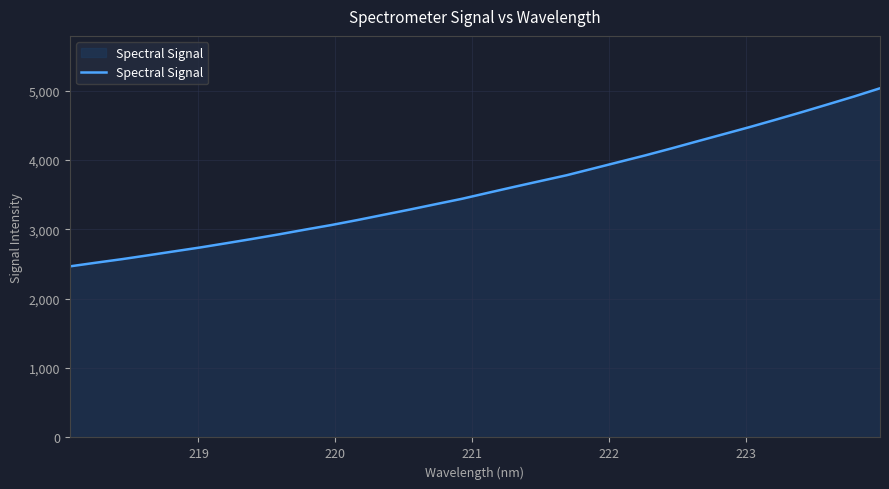

How many distinct data groups are displayed?

1